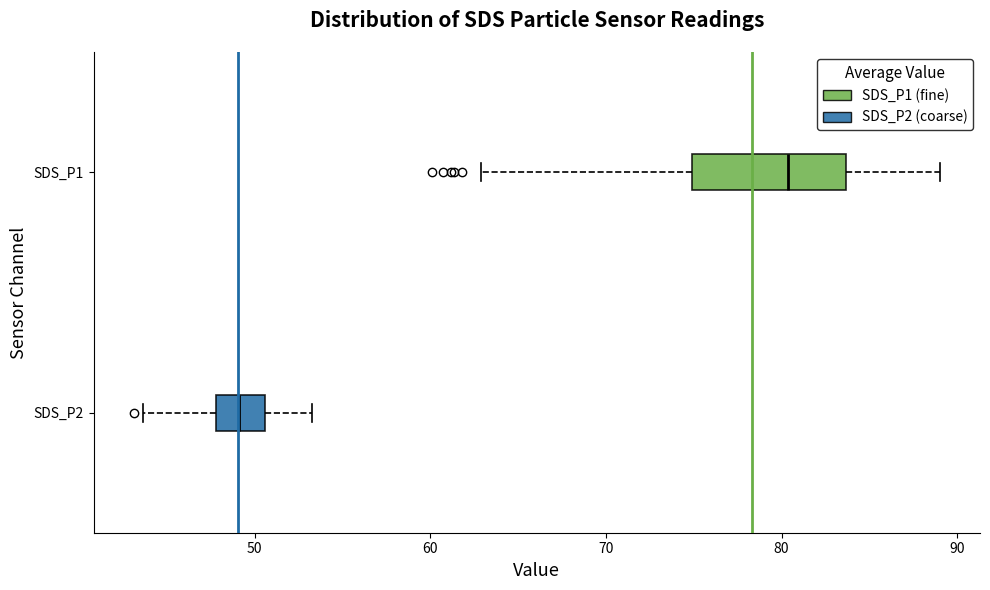

Reading bottom to top, transcribe this box plot: for each box, give where its median line is, the range the box spans, and where its two whiskers end, as read against the x-axis. The values are not printed on the chart, so give them approximately, as read against the axis.

SDS_P2: median 49, box 48 to 51, whiskers 44 to 53
SDS_P1: median 80, box 75 to 84, whiskers 63 to 89